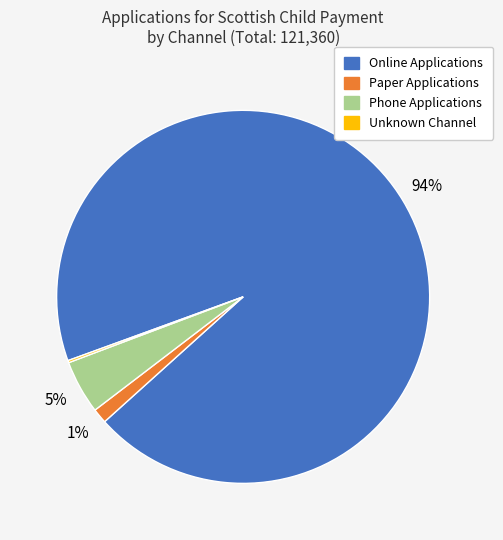

The Phone Applications slice represents 10% of the pie. True or false?

False